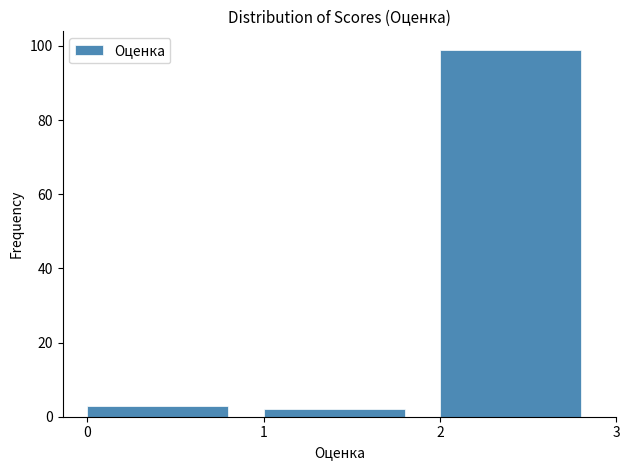

Over which range of the x-axis is the bar tallest?

2 to 3